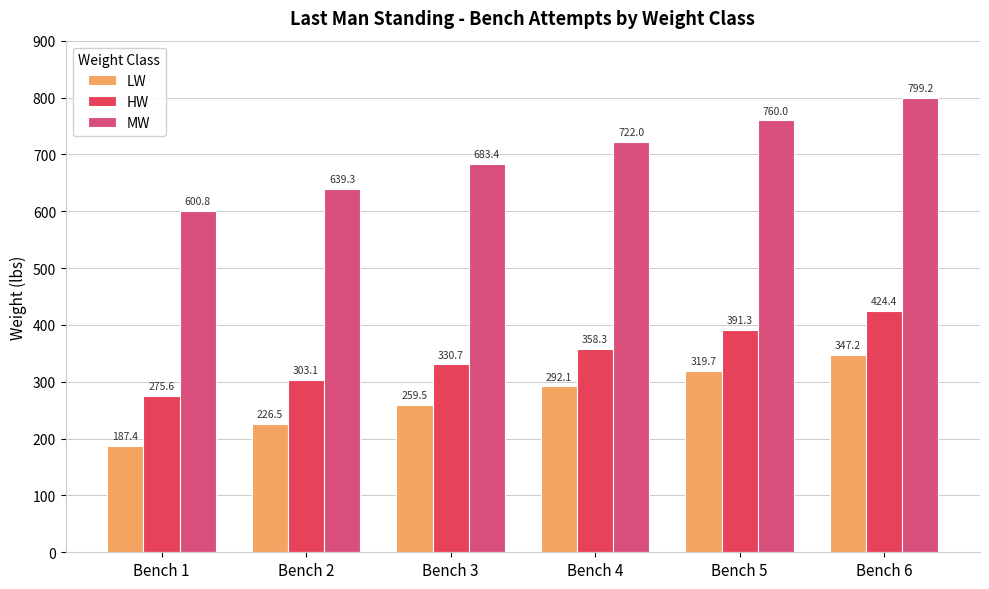

What is the average value of the HW series?

347.2